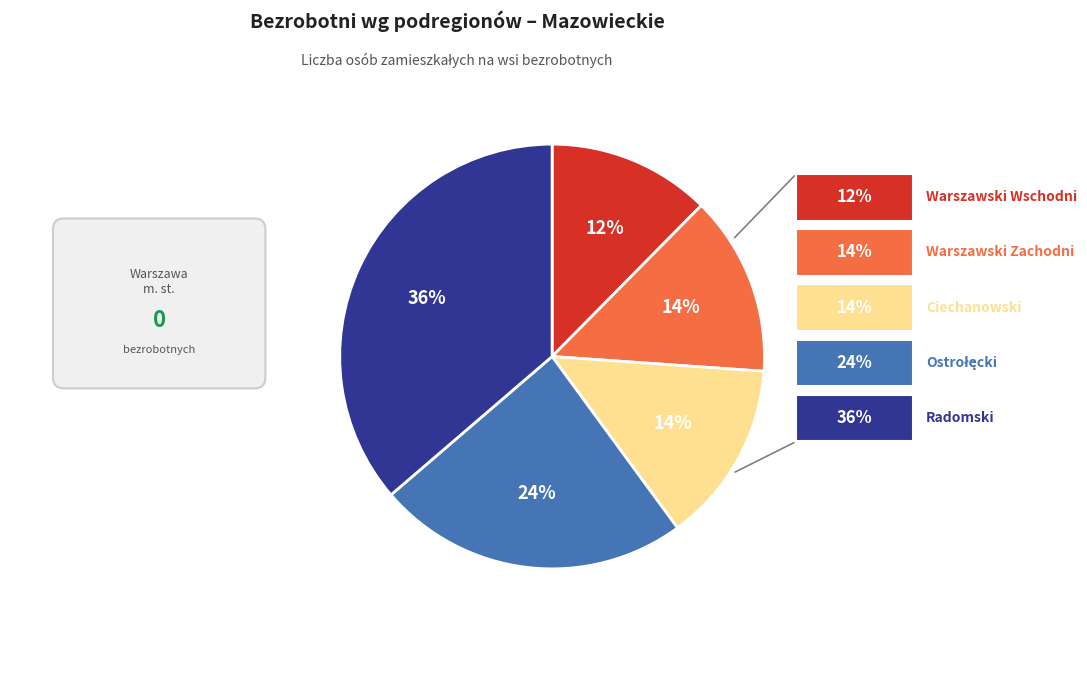

Is there a majority slice in this chart?

No